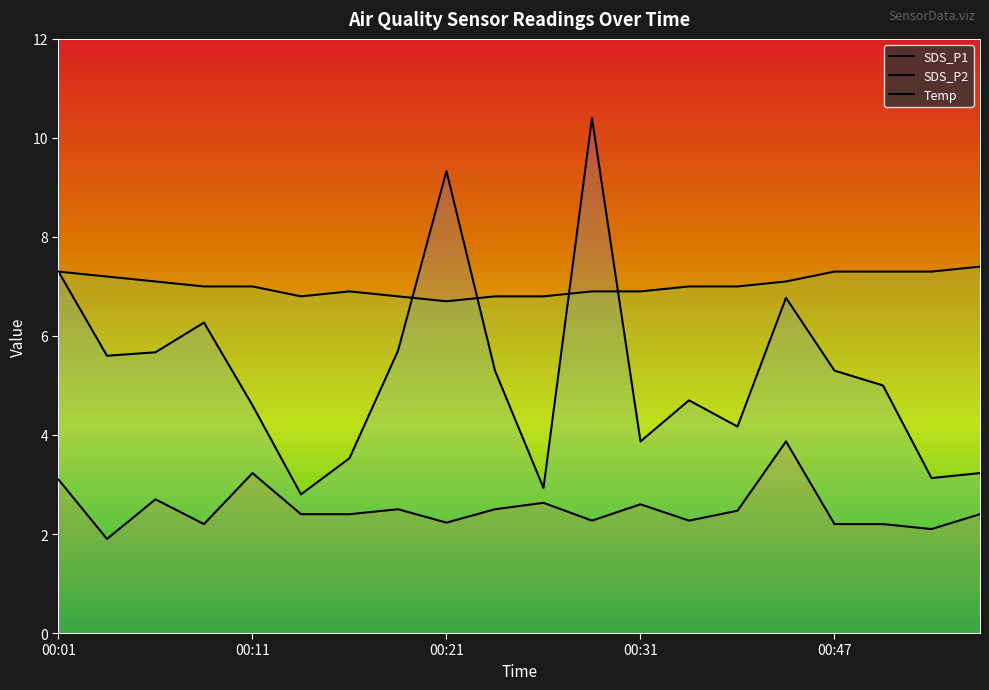

At how many categories does at least one series exceed 5?

20